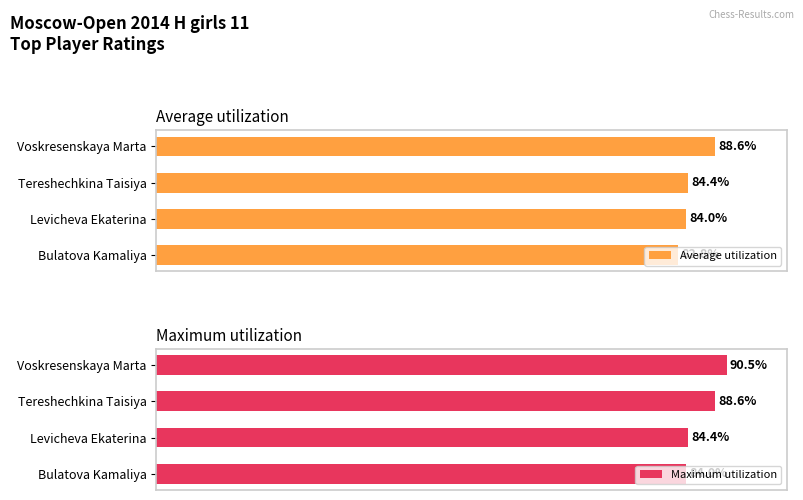

List the labels in order of Maximum utilization value, smallest first.

Bulatova Kamaliya, Levicheva Ekaterina, Tereshechkina Taisiya, Voskresenskaya Marta